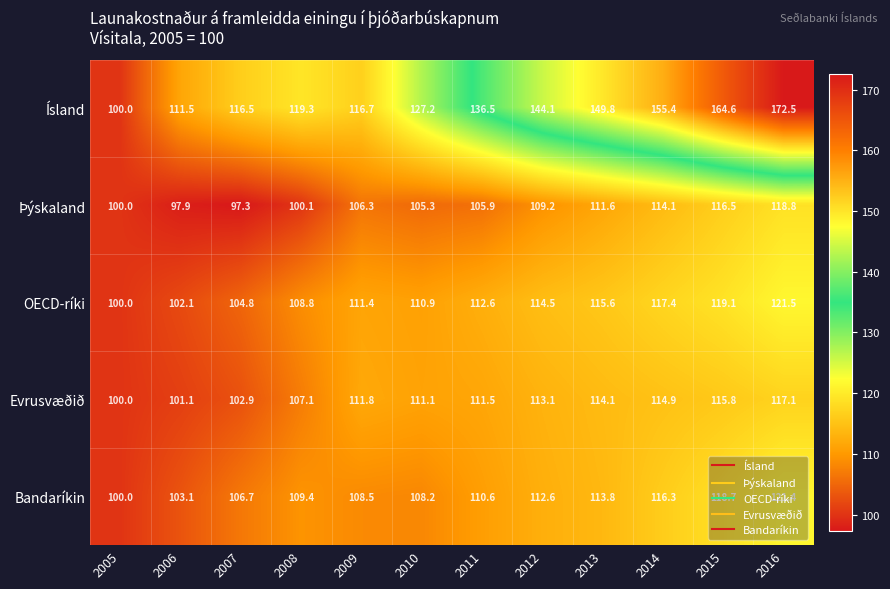

The Þýskaland series shows 105.9 at 2011. True or false?

True